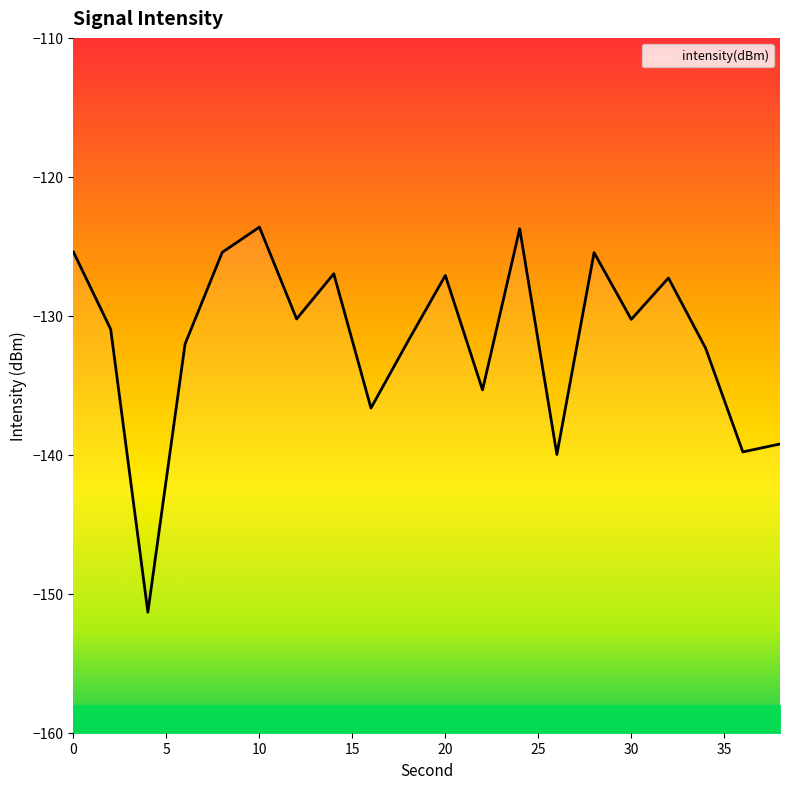

Which label corresponds to the smallest value in the chart?

4